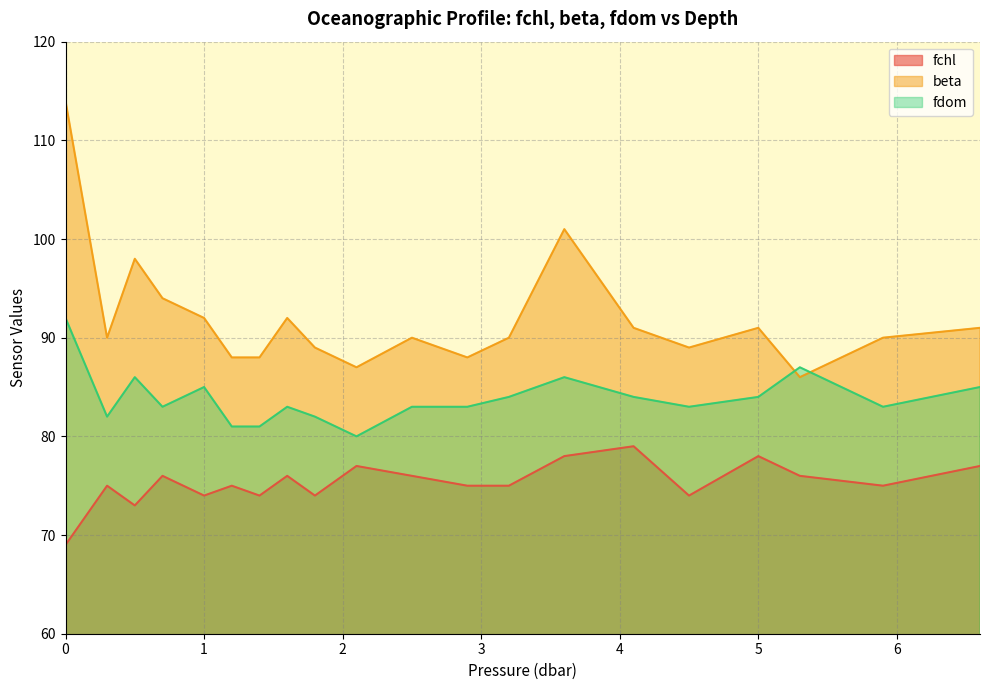

Reading right to left, list all the values displayed in this chart.

fchl: 6.6=77	5.9=75	5.3=76	5.0=78	4.5=74	4.1=79	3.6=78	3.2=75	2.9=75	2.5=76	2.1=77	1.8=74	1.6=76	1.4=74	1.2=75	1.0=74	0.7=76	0.5=73	0.3=75	0.0=69
beta: 6.6=91	5.9=90	5.3=86	5.0=91	4.5=89	4.1=91	3.6=101	3.2=90	2.9=88	2.5=90	2.1=87	1.8=89	1.6=92	1.4=88	1.2=88	1.0=92	0.7=94	0.5=98	0.3=90	0.0=114
fdom: 6.6=85	5.9=83	5.3=87	5.0=84	4.5=83	4.1=84	3.6=86	3.2=84	2.9=83	2.5=83	2.1=80	1.8=82	1.6=83	1.4=81	1.2=81	1.0=85	0.7=83	0.5=86	0.3=82	0.0=92